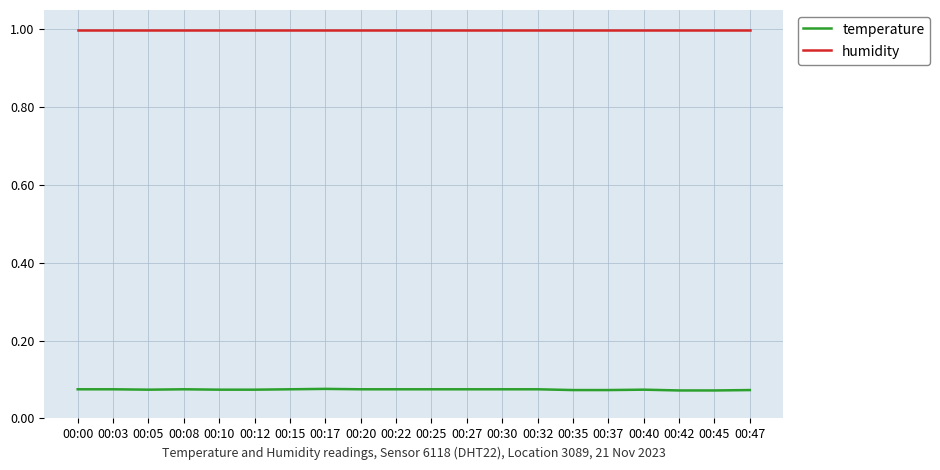

What is the total value across all series at 00:27?

1.1